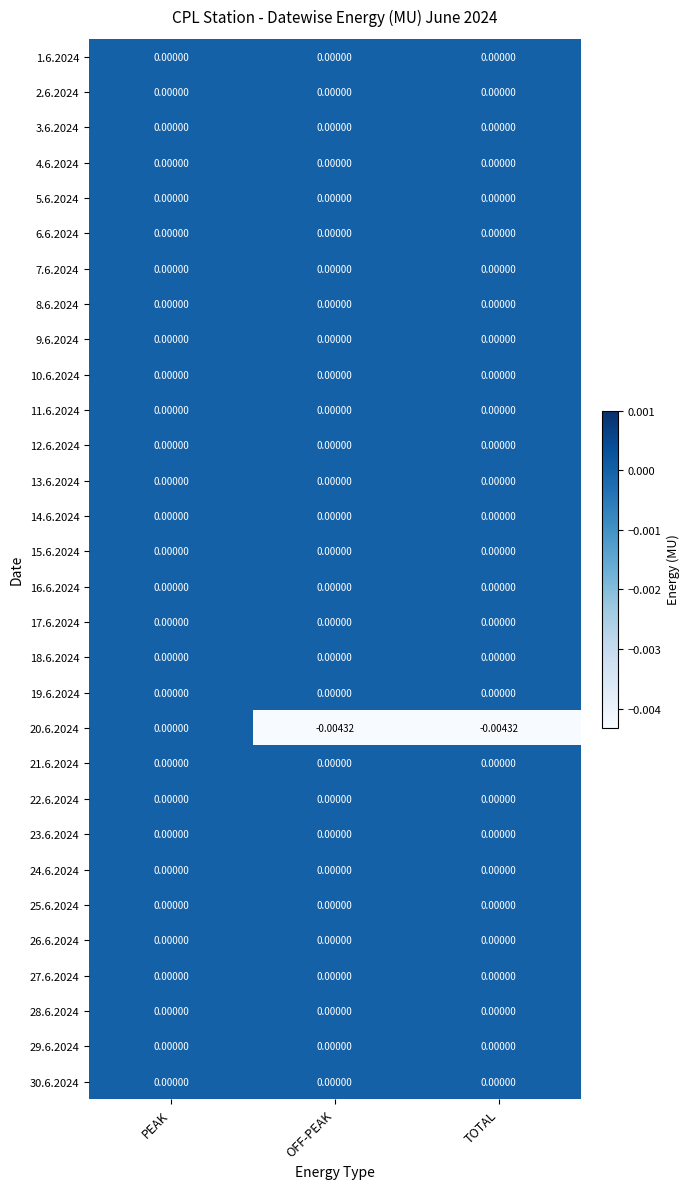

At which category is the sum across all series the highest?

PEAK